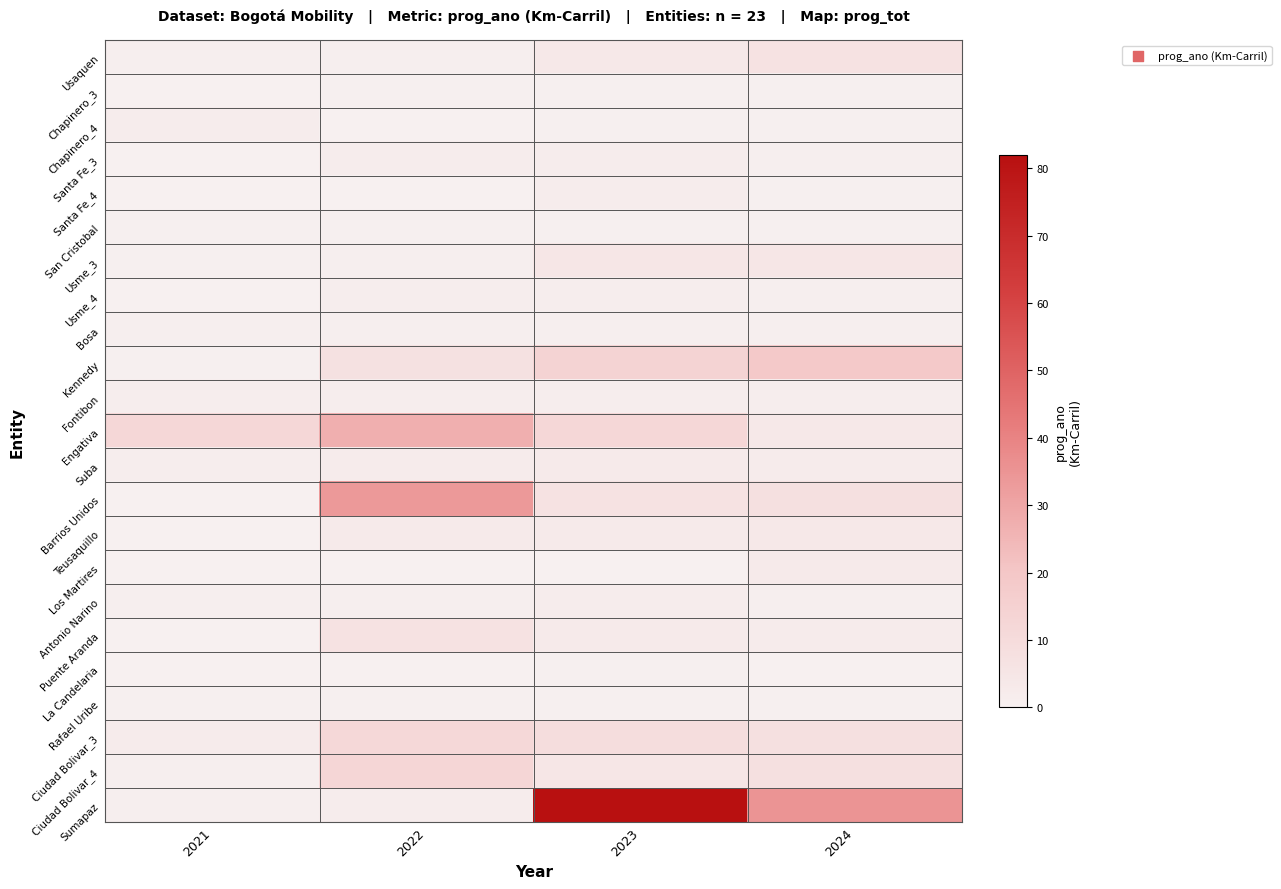

Reading left to right, what are all the values shown in this chart?

Usaquen: 2021=0.7	2022=1.0	2023=3.7	2024=6.9
Chapinero_3: 2021=0.0	2022=0.4	2023=0.4	2024=0.4
Chapinero_4: 2021=2.0	2022=0.1	2023=0.4	2024=0.5
Santa Fe_3: 2021=0.2	2022=2.1	2023=2.0	2024=1.0
Santa Fe_4: 2021=0.0	2022=0.0	2023=2.0	2024=0.5
San Cristobal: 2021=0.6	2022=0.6	2023=0.6	2024=0.6
Usme_3: 2021=0.6	2022=1.2	2023=5.0	2024=5.0
Usme_4: 2021=0.2	2022=1.4	2023=1.4	2024=1.0
Bosa: 2021=1.1	2022=1.2	2023=1.1	2024=1.1
Kennedy: 2021=0.5	2022=7.1	2023=14.3	2024=19.0
Fontibon: 2021=1.5	2022=1.5	2023=1.5	2024=1.5
Engativa: 2021=12.0	2022=26.9	2023=12.0	2024=4.0
Suba: 2021=1.4	2022=2.5	2023=2.7	2024=2.4
Barrios Unidos: 2021=0.0	2022=33.4	2023=6.6	2024=8.0
Teusaquillo: 2021=0.2	2022=3.2	2023=3.0	2024=4.1
Los Martires: 2021=0.2	2022=0.2	2023=0.2	2024=3.0
Antonio Narino: 2021=1.0	2022=1.0	2023=2.0	2024=1.0
Puente Aranda: 2021=0.0	2022=6.8	2023=2.9	2024=2.5
La Candelaria: 2021=0.0	2022=0.2	2023=0.5	2024=0.0
Rafael Uribe: 2021=0.5	2022=0.5	2023=0.5	2024=0.5
Ciudad Bolivar_3: 2021=2.5	2022=11.5	2023=9.0	2024=8.0
Ciudad Bolivar_4: 2021=0.8	2022=12.2	2023=4.6	2024=7.4
Sumapaz: 2021=1.0	2022=1.8	2023=82.0	2024=35.2